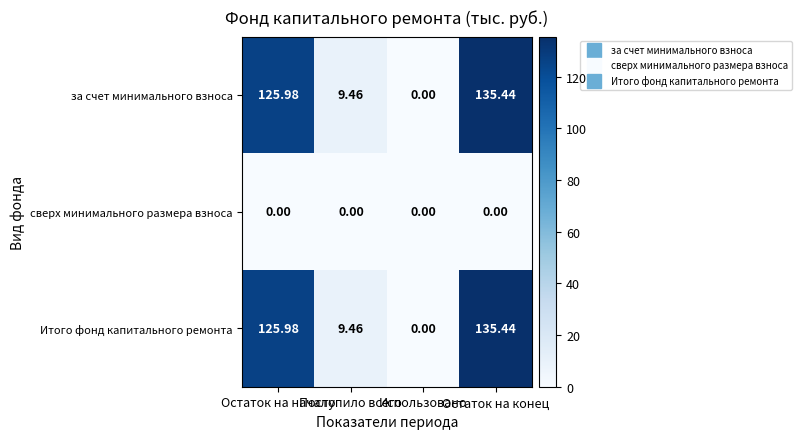

Between Использовано and Остаток на конец, which is larger?

Остаток на конец